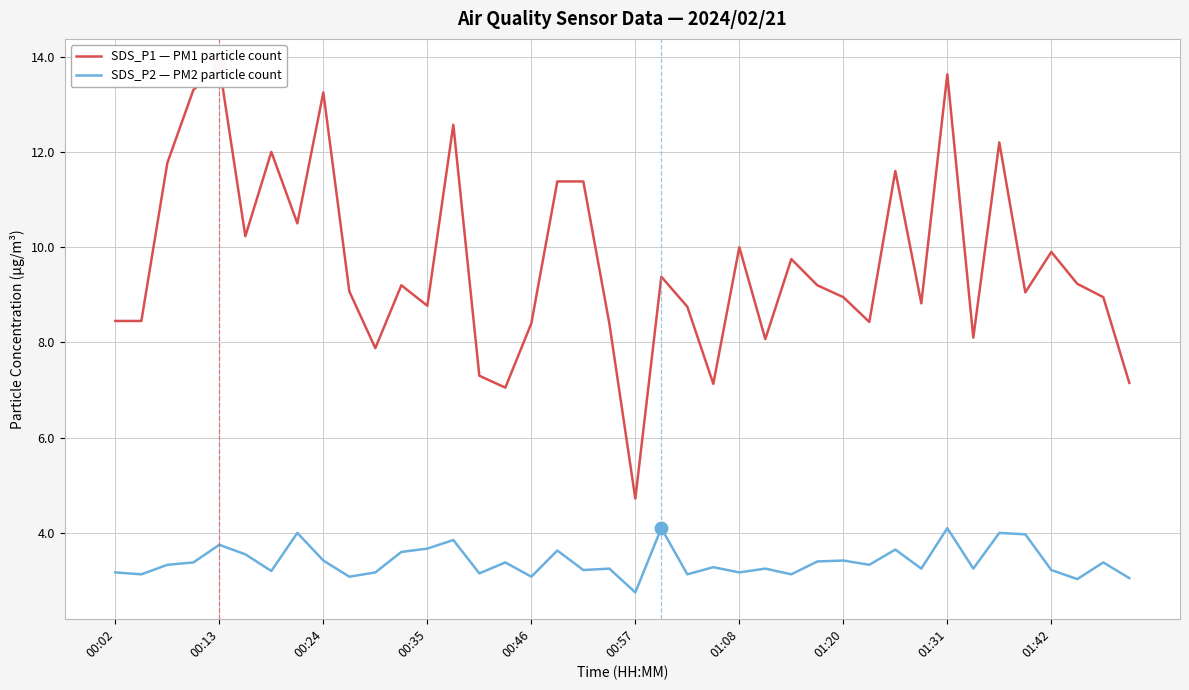

The value of SDS_P1 — PM1 particle count at 23 is 7.1. True or false?

True